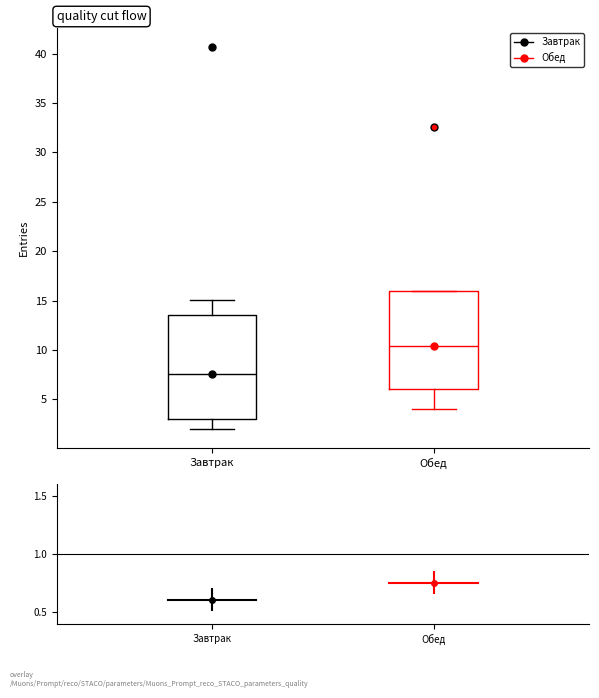

Reading left to right, transcribe this box plot: for each box, give where its median line is, the range the box spans, and where its two whiskers end, as read against the y-axis. The values are not printed on the chart, so give them approximately, as read against the axis.

Завтрак: median 7.5, box 3.0 to 13.5, whiskers 2.0 to 15.0
Обед: median 10.5, box 6.0 to 16.0, whiskers 4.0 to 16.0